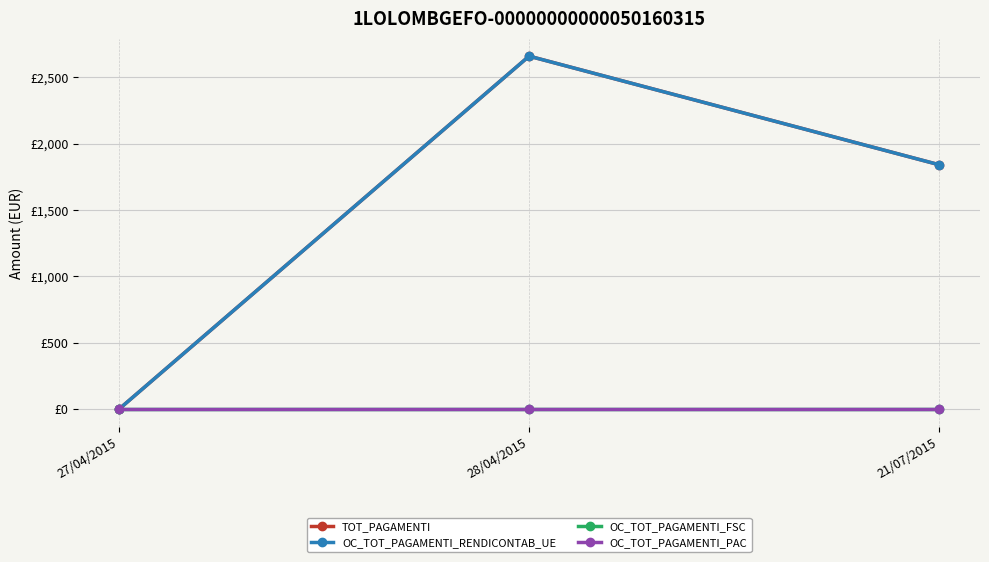

Does the chart display data point markers on the line(s)?

Yes